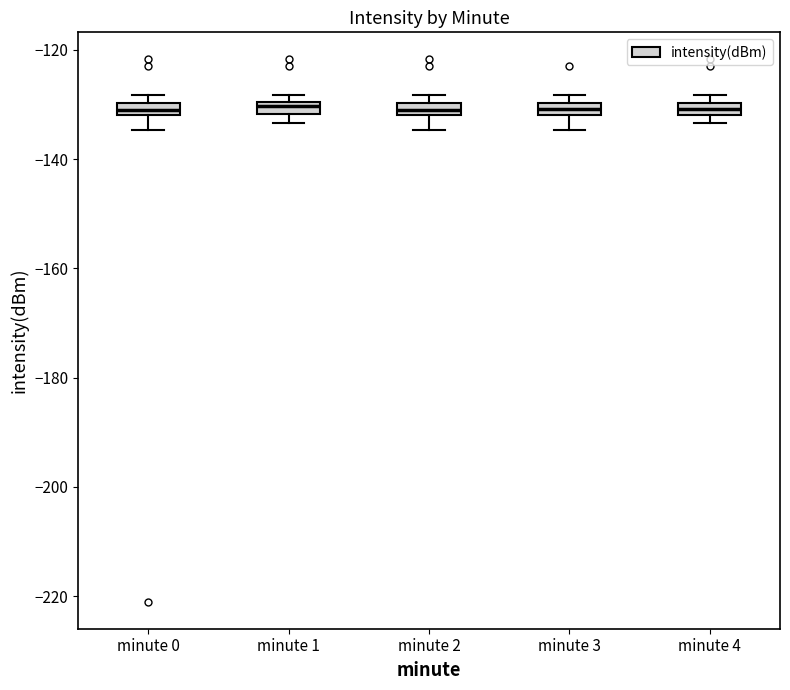

Where is the lower edge of the box for minute 0 on the y-axis? The values are not printed on the chart, so give them approximately, as read against the axis.

-132